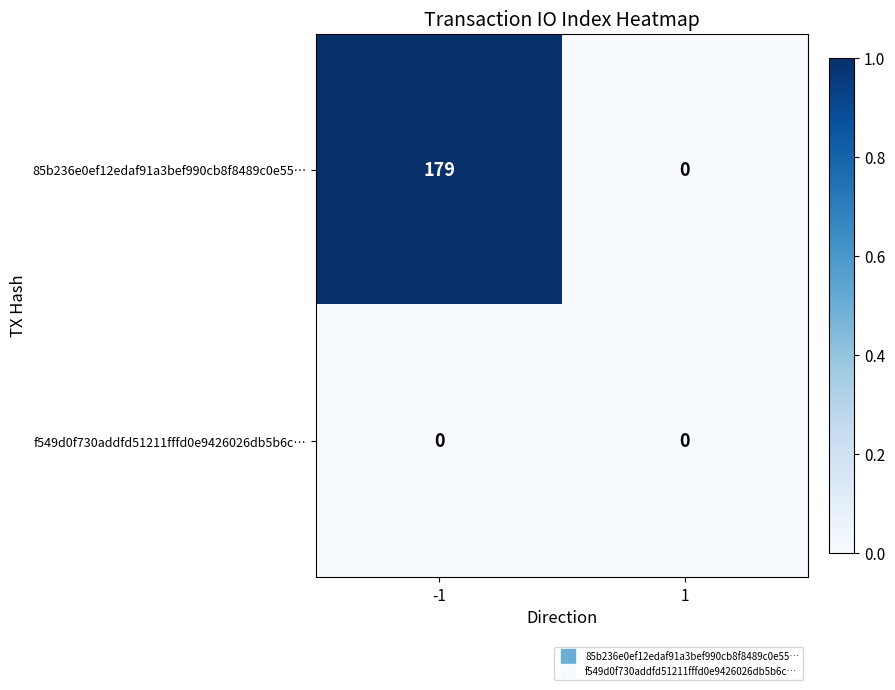

Reading left to right, transcribe all the data shown in this chart.

85b236e0ef12edaf91a3bef990cb8f8489c0e55…: 179	0
f549d0f730addfd51211fffd0e9426026db5b6c…: 0	0